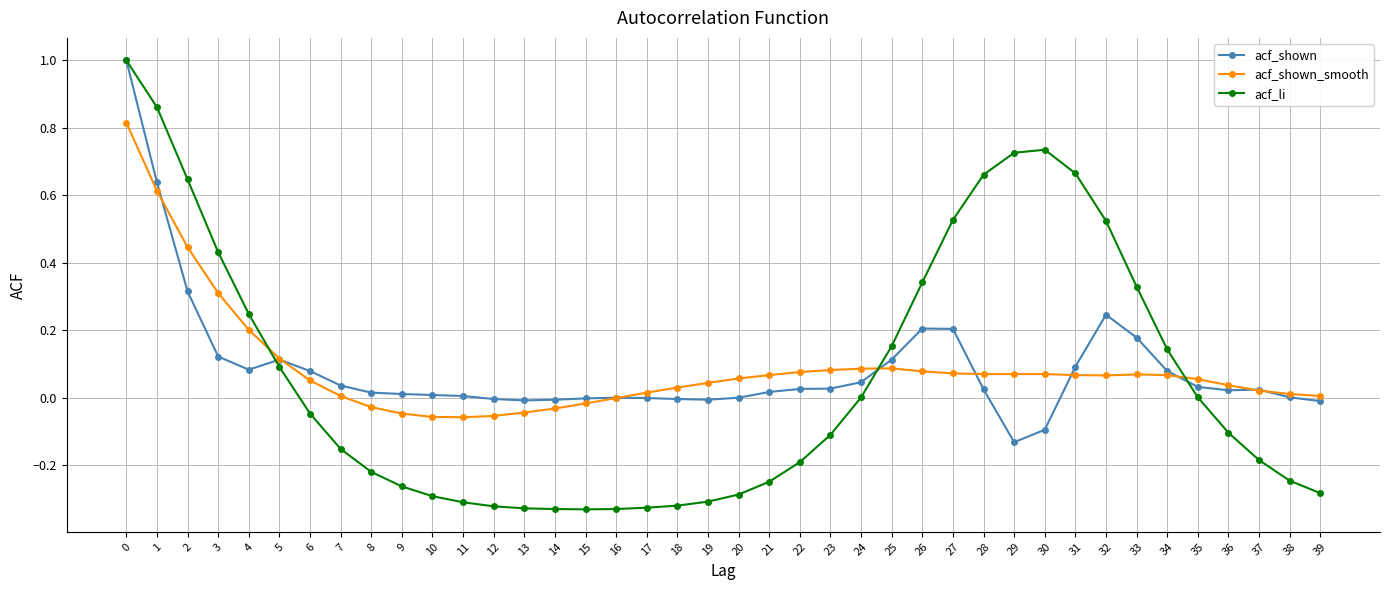

What is the sum of the acf_li values at 18 and 11?

-0.6